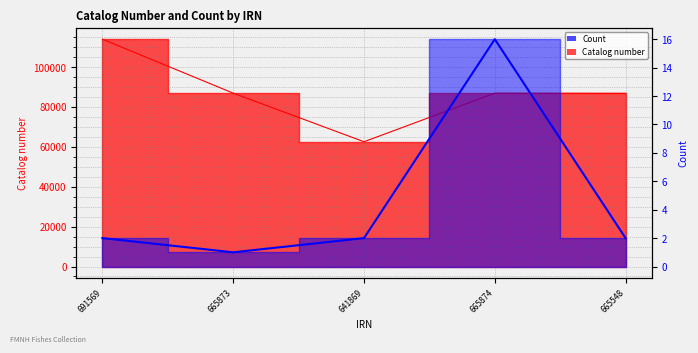

What is the difference between the highest and lowest values at 641869?

62560